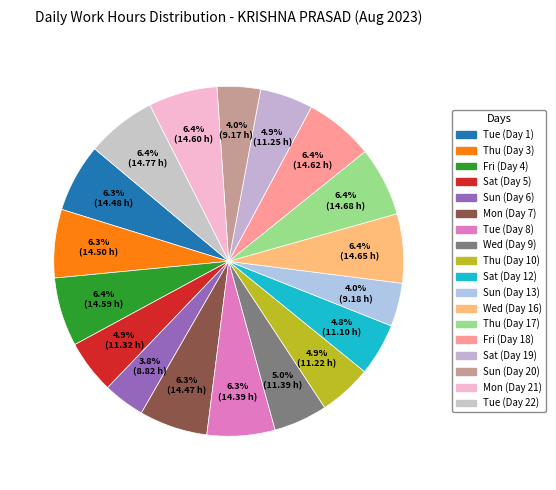

Does any single category account for the majority?

No